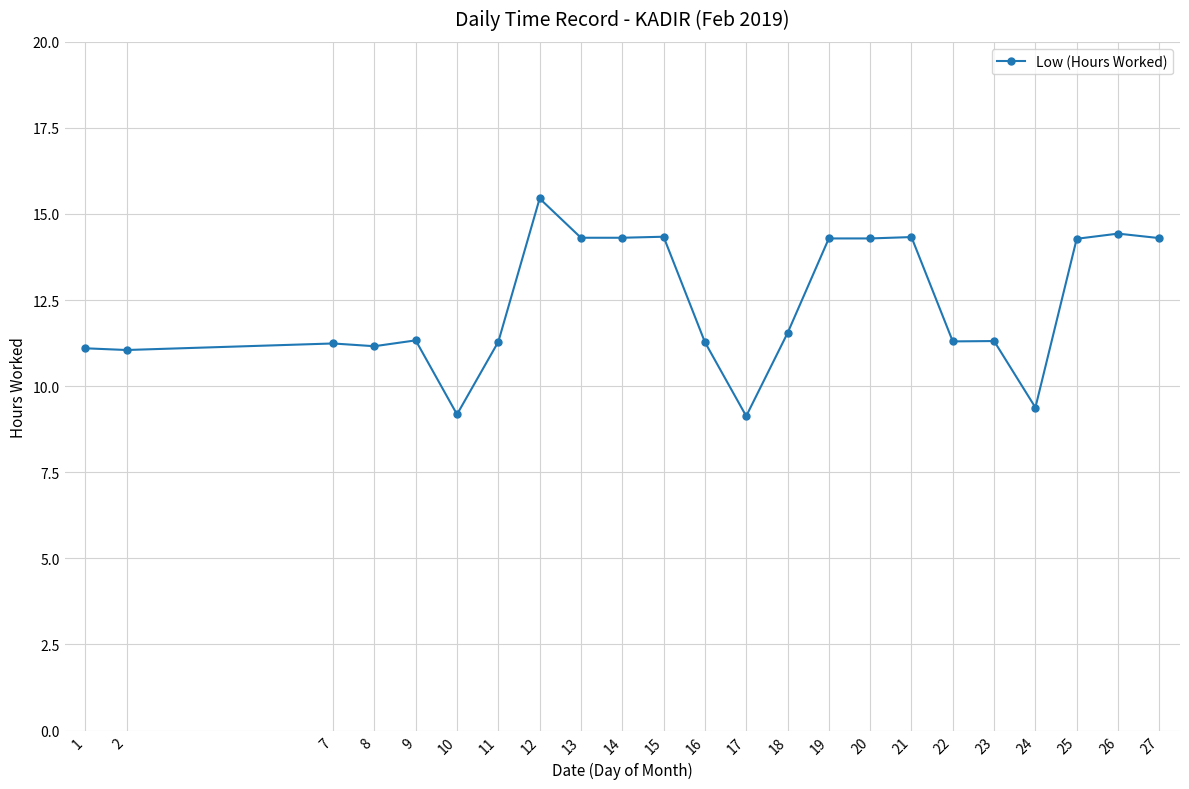

What is the value of the 21st point from the left?

14.3